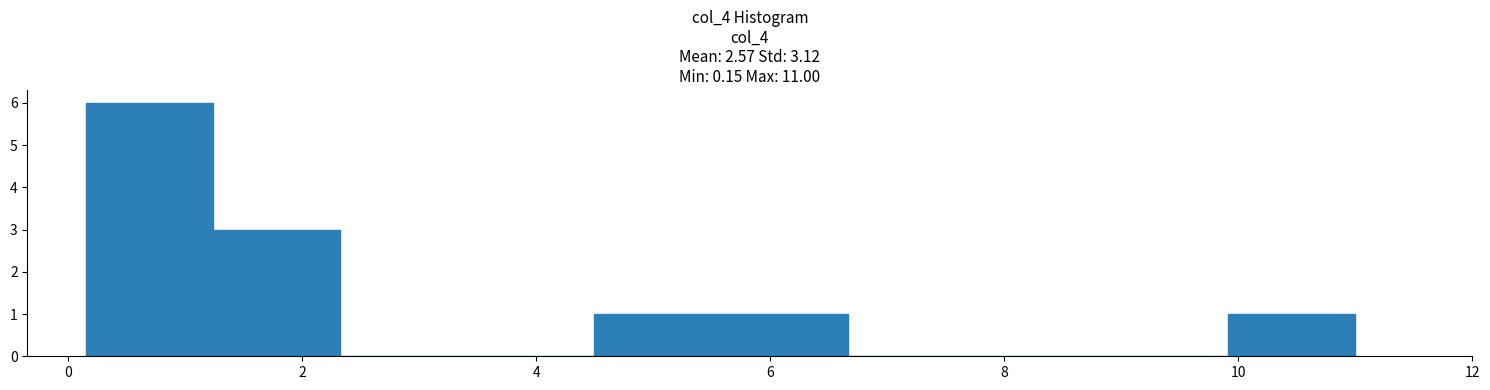

What is the height of the bar covering 4.4 to 5.6 on the x-axis? Neither the bar edges nor the heights are printed on the chart, so give them approximately, as read against the axes.

1